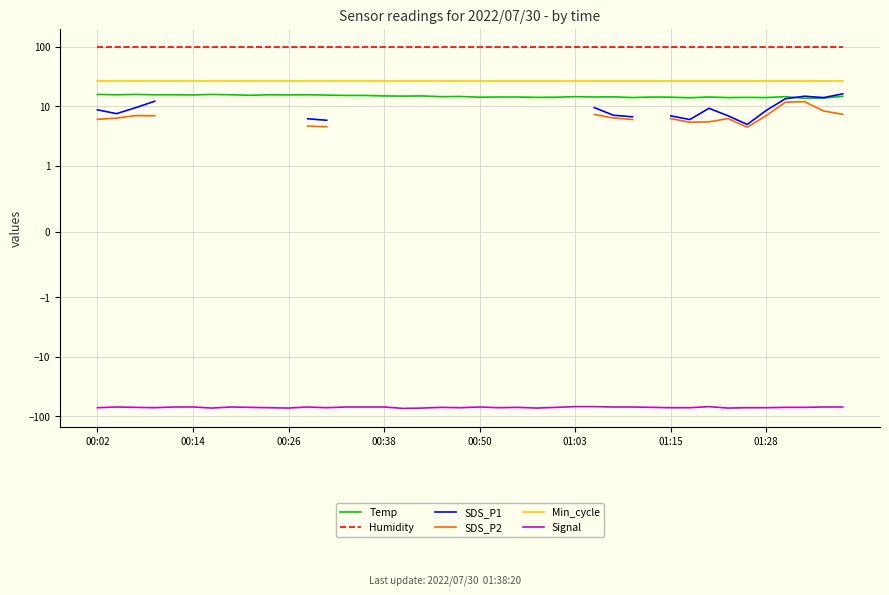

What is the label of the 1st point from the left?

00:02